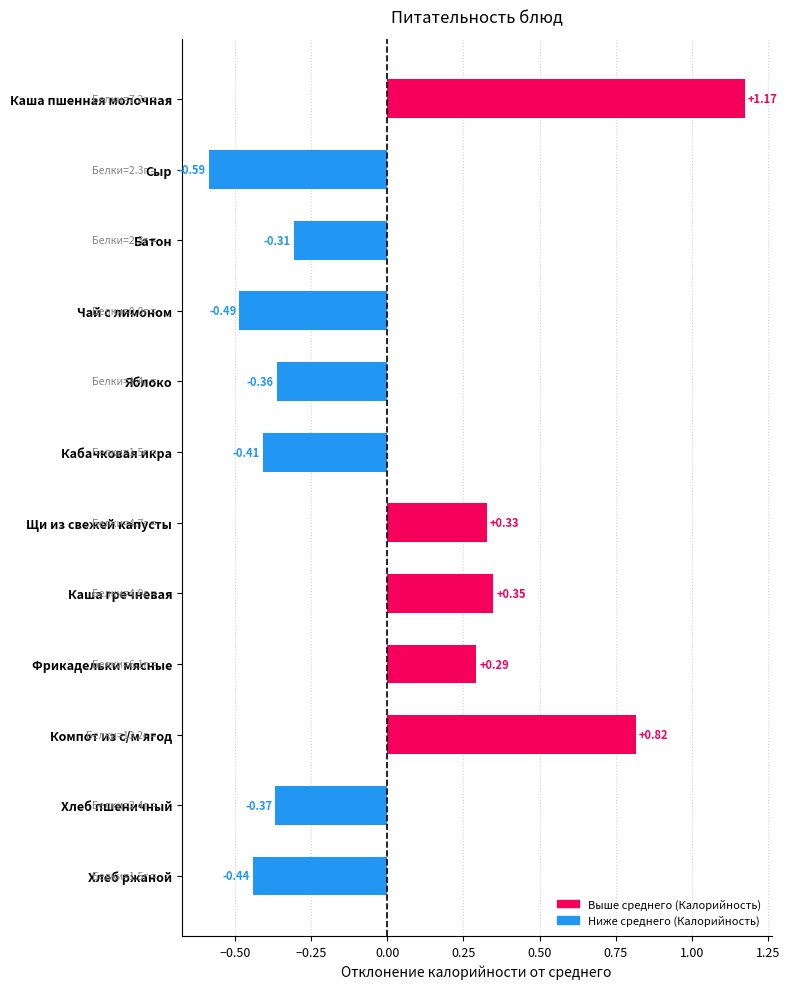

How many positive values are there?

5